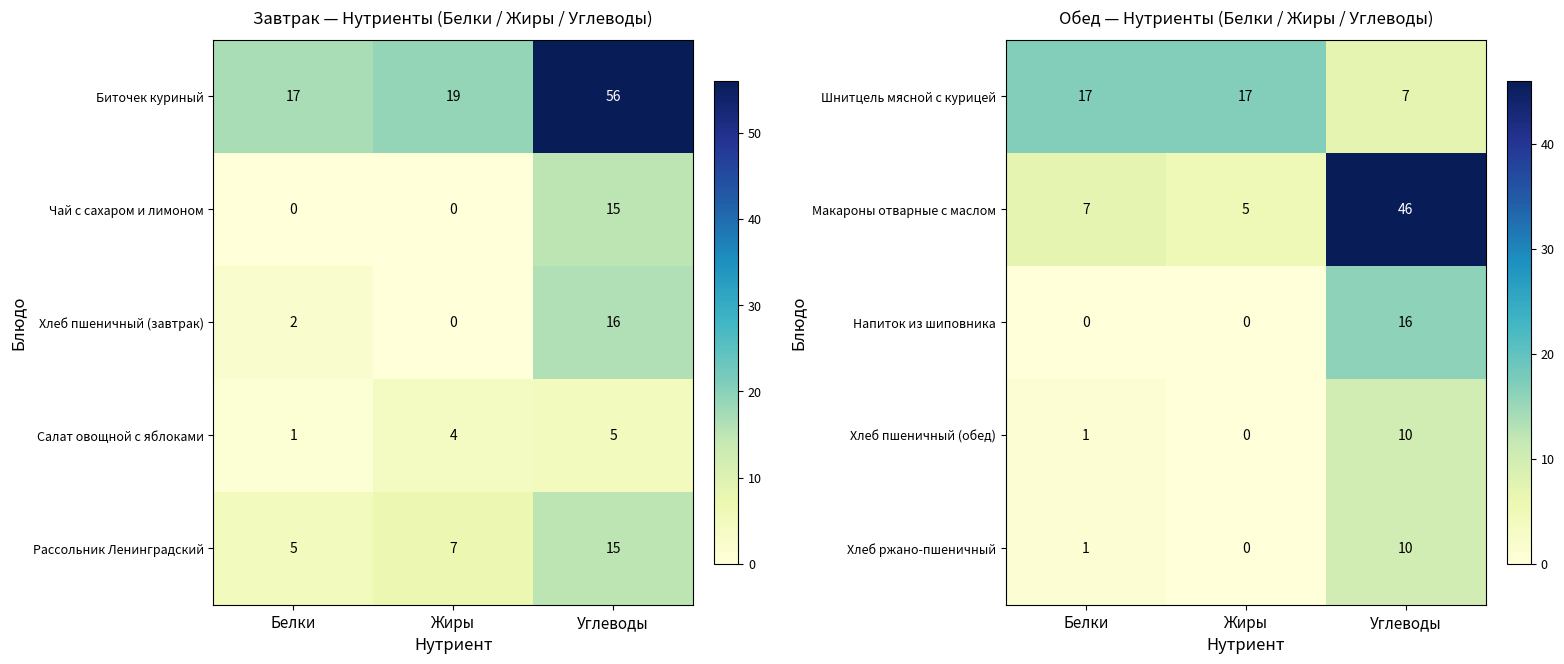

Read the Шнитцель мясной с курицей value at Жиры.

17